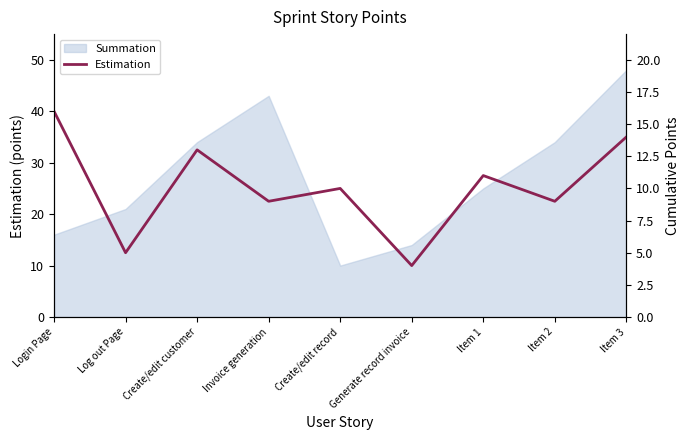

What is the sum of all values?

91